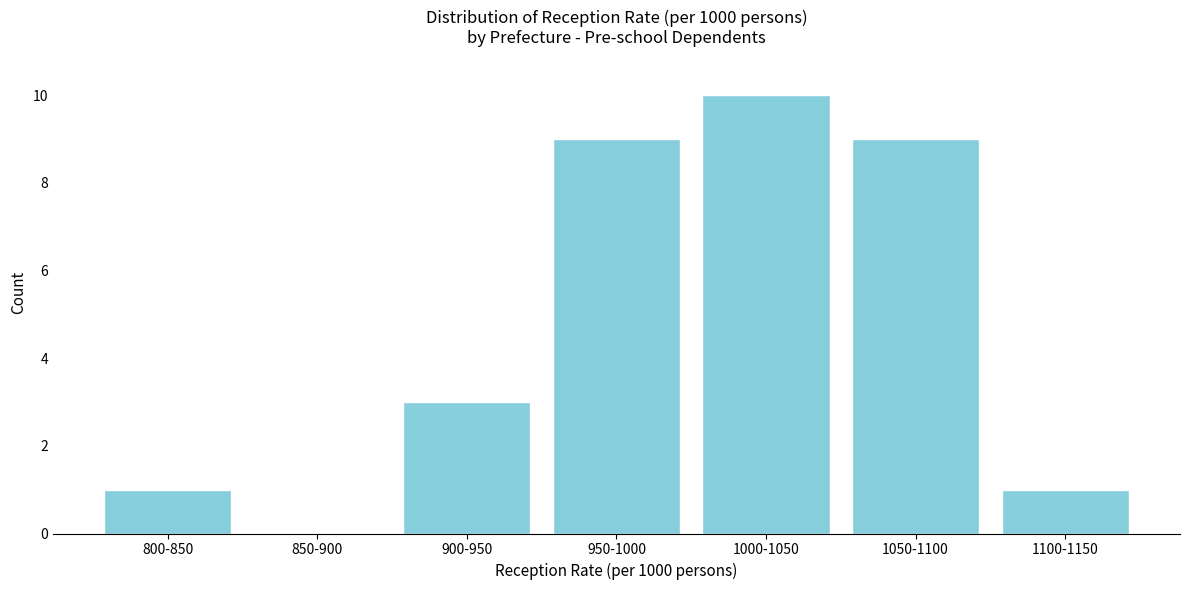

Reading left to right, transcribe all the data shown in this chart.

800-850=1	850-900=0	900-950=3	950-1000=9	1000-1050=10	1050-1100=9	1100-1150=1